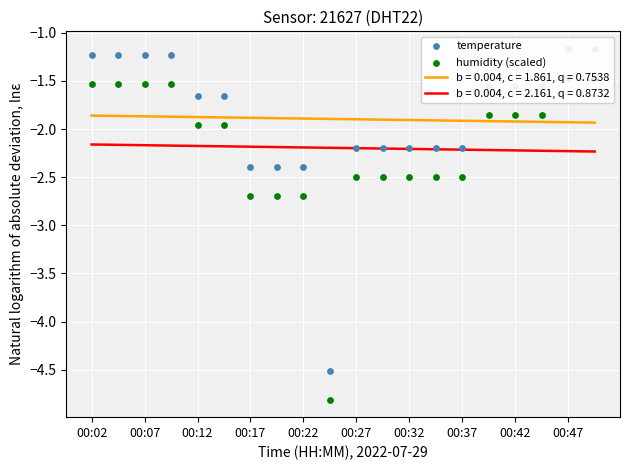

Which series contains the lowest Y value?

humidity (scaled)